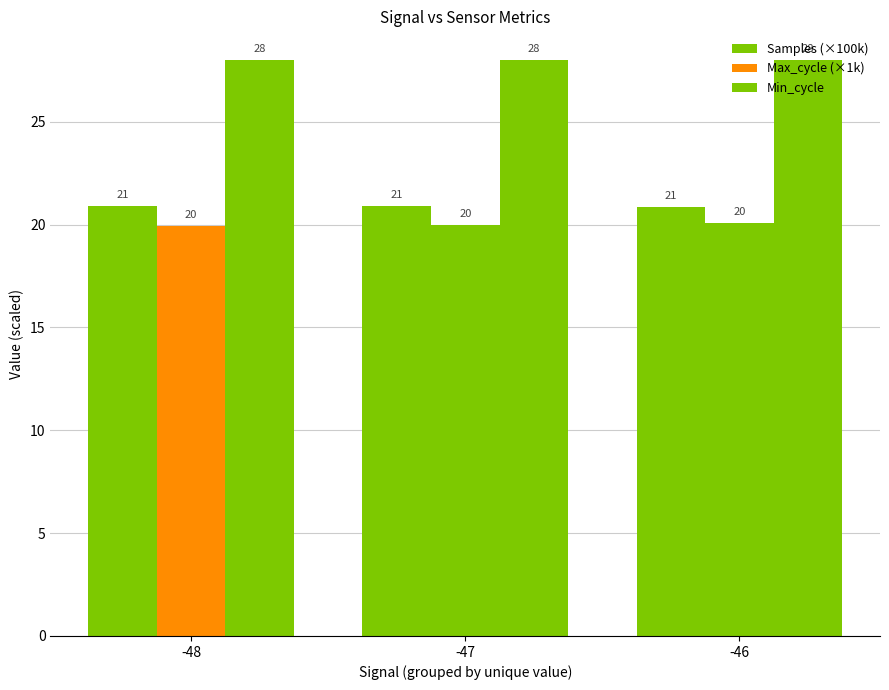

How many series are shown in this chart?

3